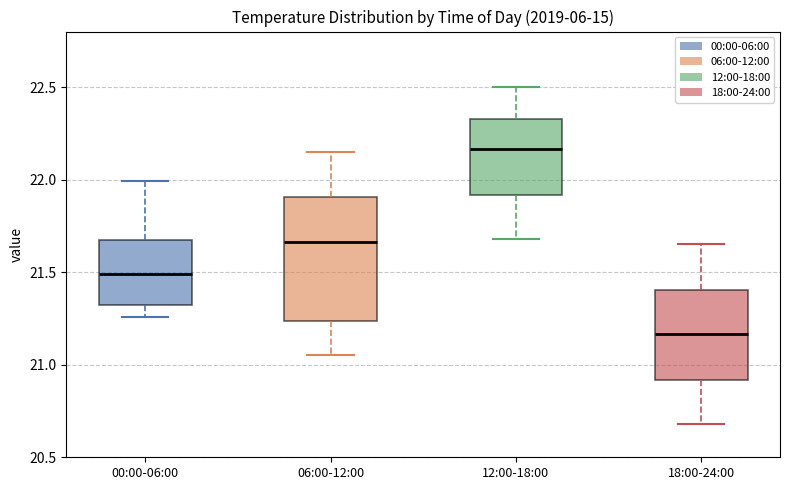

Reading left to right, read every box against the y-axis: the position of its median line, the range the box covers, and the ends of its whiskers. The values are not printed on the chart, so give them approximately, as read against the axis.

00:00-06:00: median 21.50, box 21.30 to 21.70, whiskers 21.25 to 22.00
06:00-12:00: median 21.65, box 21.25 to 21.90, whiskers 21.05 to 22.15
12:00-18:00: median 22.15, box 21.90 to 22.35, whiskers 21.70 to 22.50
18:00-24:00: median 21.15, box 20.90 to 21.40, whiskers 20.70 to 21.65